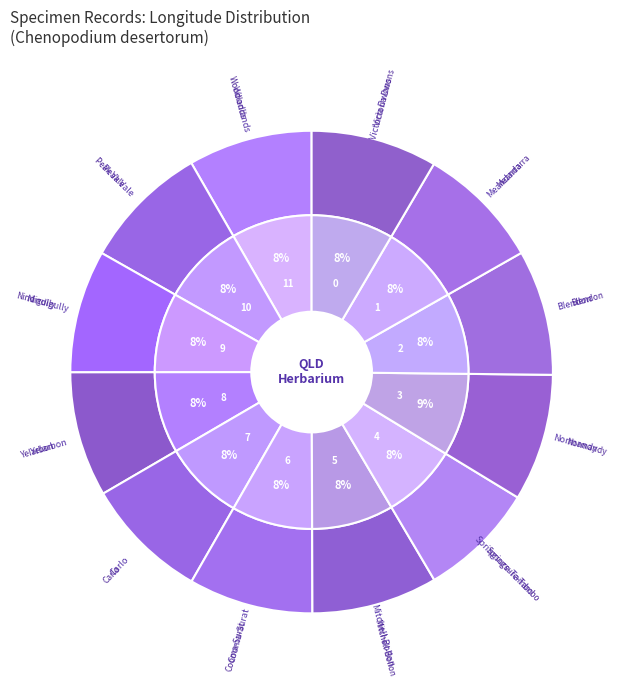

The 6 slice represents 20% of the pie. True or false?

False